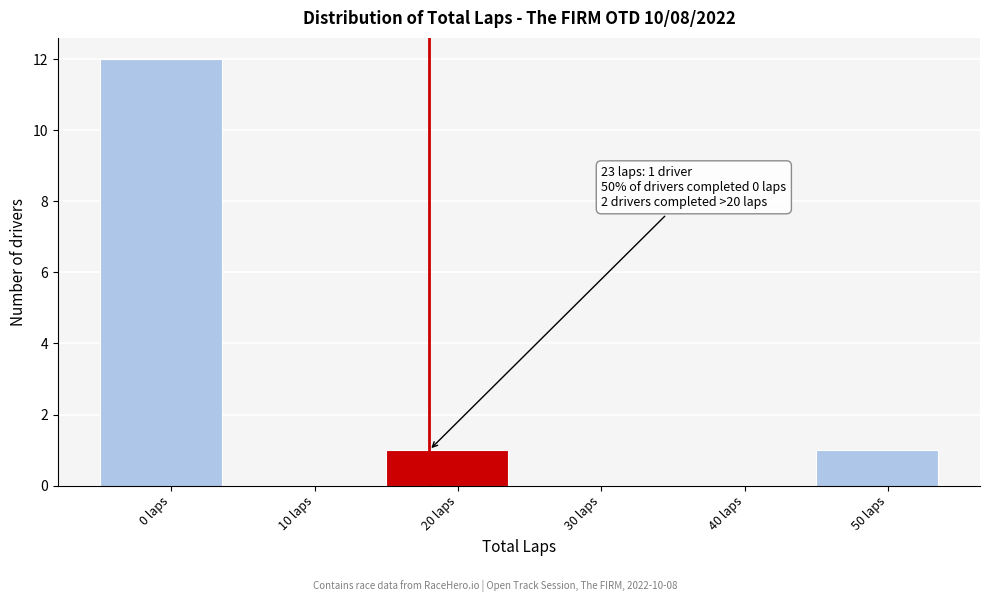

Reading right to left, list all the values displayed in this chart.

50 laps=1	40 laps=0	30 laps=0	20 laps=1	10 laps=0	0 laps=12